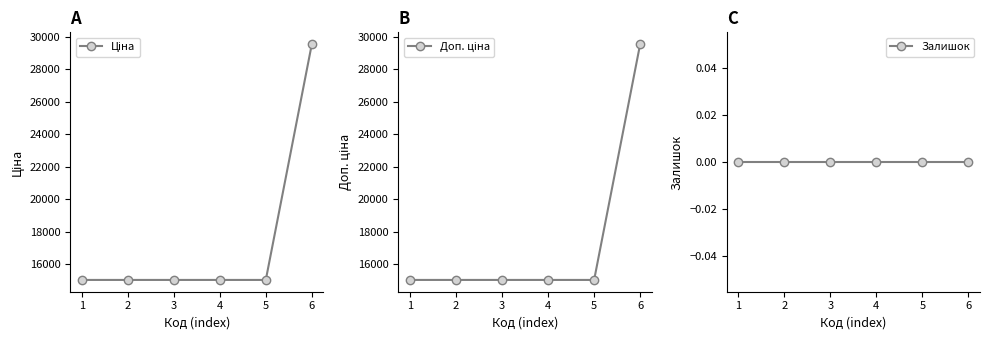

Reading left to right, what are all the values shown in this chart?

Ціна: 15019.2	15019.2	15019.2	15019.2	15019.2	29548.9
Доп. ціна: 15019.2	15019.2	15019.2	15019.2	15019.2	29548.9
Залишок: 0.0	0.0	0.0	0.0	0.0	0.0